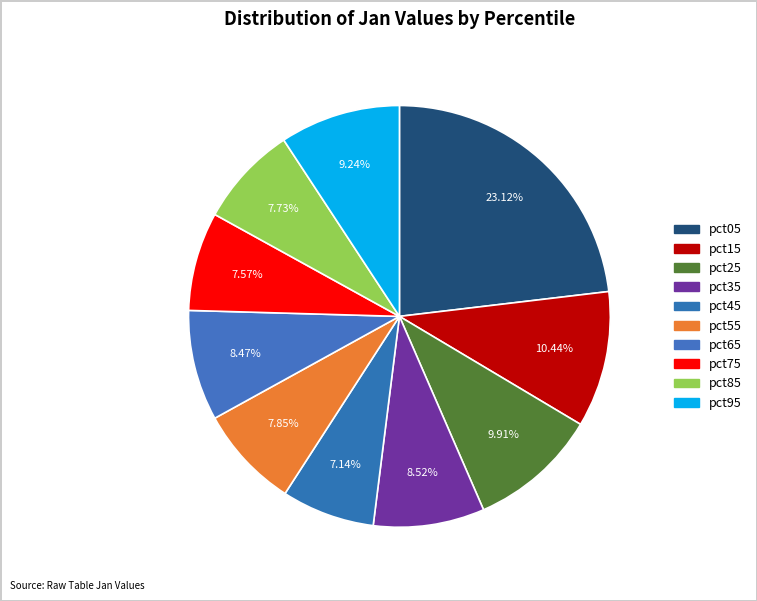

How many segments does this pie chart have?

10